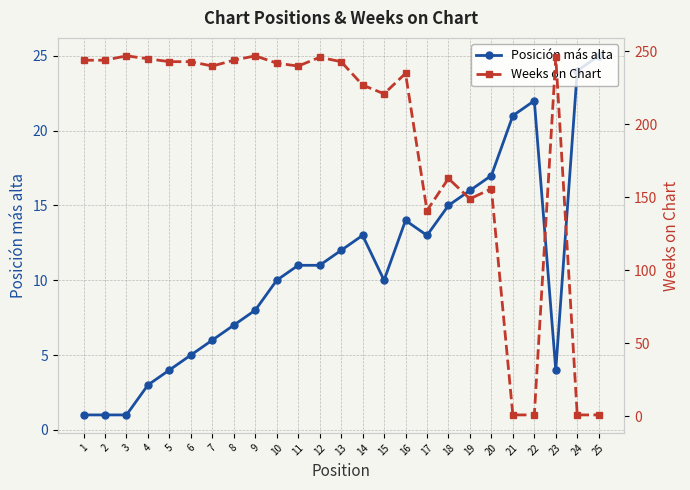

The value of Weeks on Chart at 24 is 1. True or false?

True